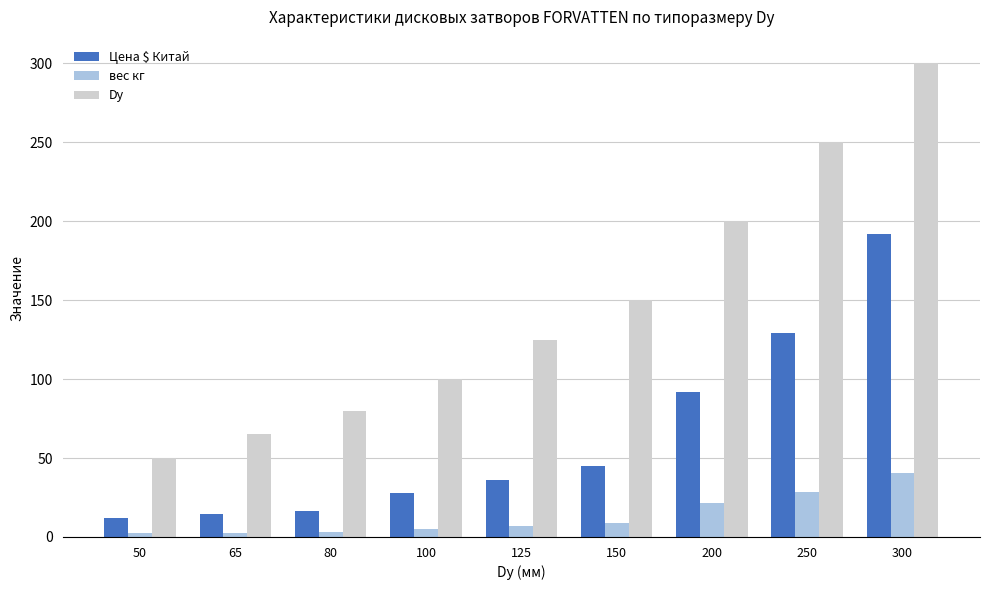

List the series in order of their overall mean, highest first.

Dy, Цена $ Китай, вес кг